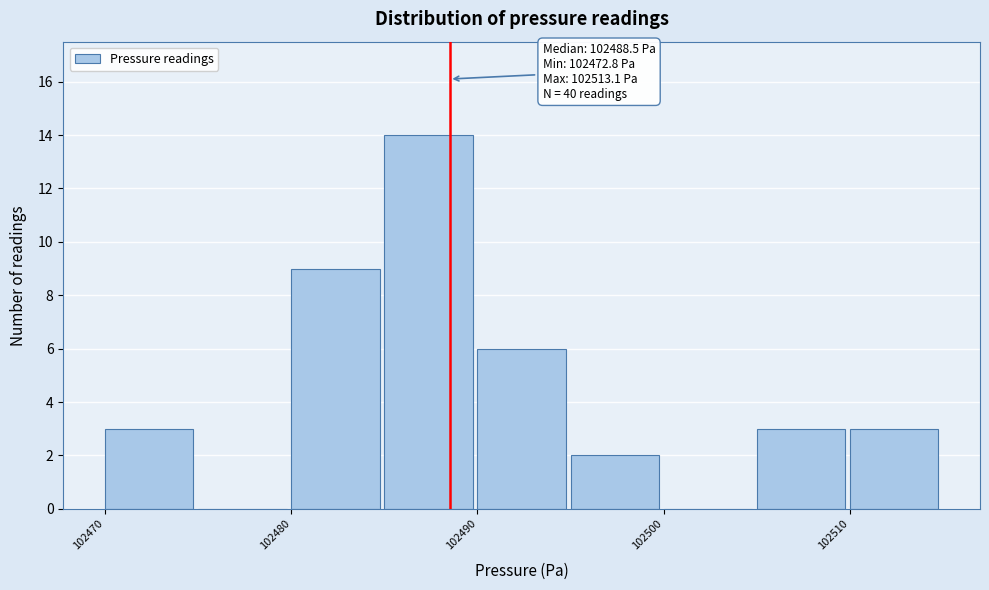

Which range on the x-axis has the tallest bar?

102485 to 102490